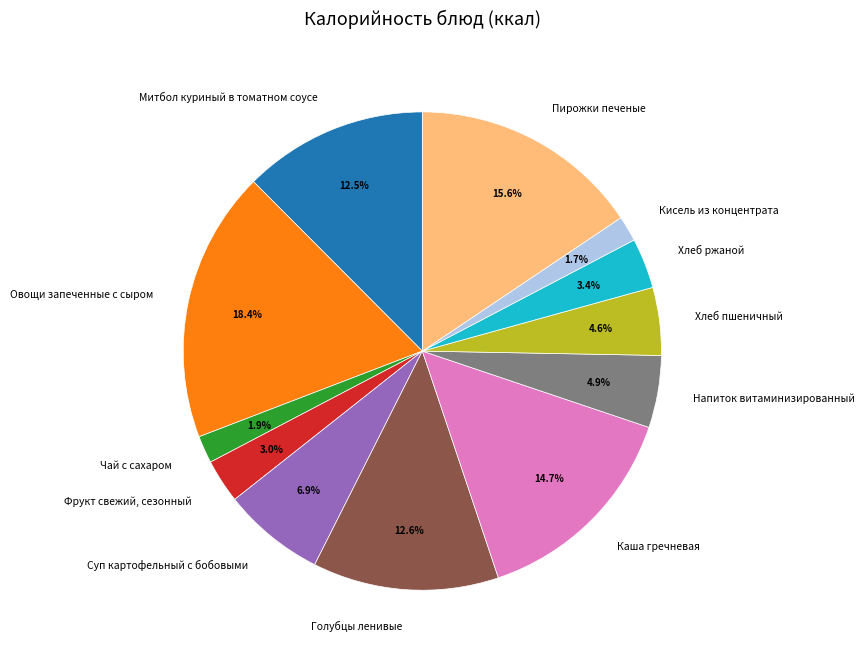

Does Каша гречневая account for over 50% of the chart?

No